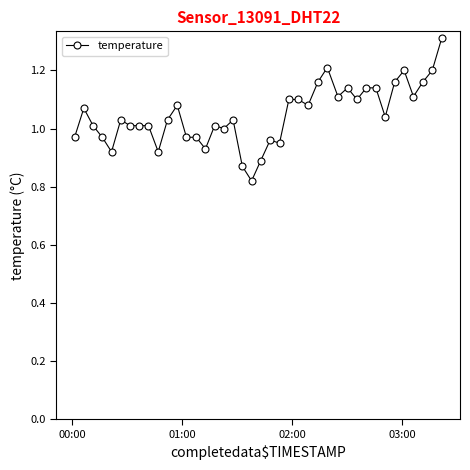

True or false: the data has more than 0 interior local peaks.

True